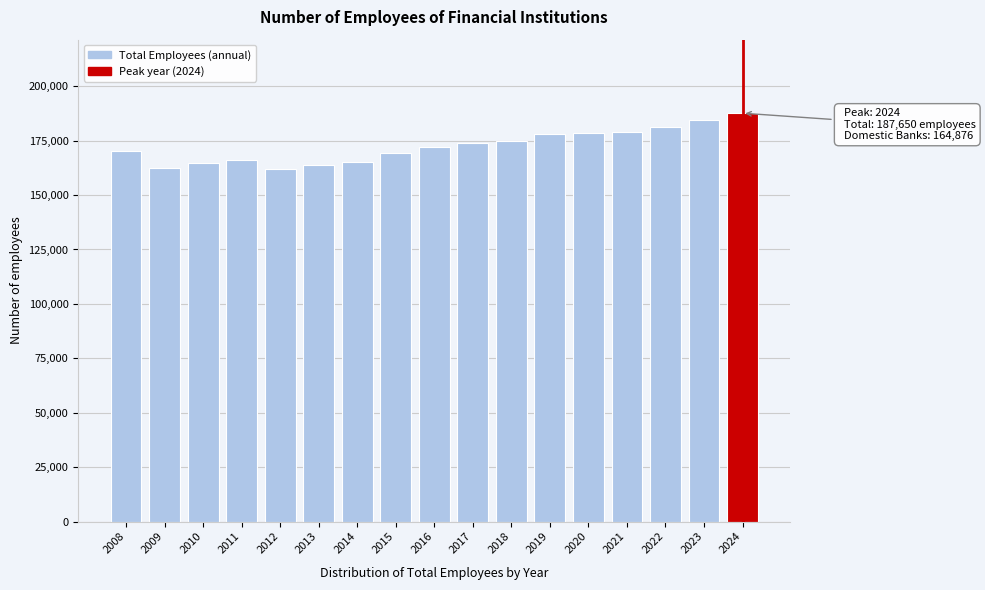

The value at 2011 is 288275. True or false?

False